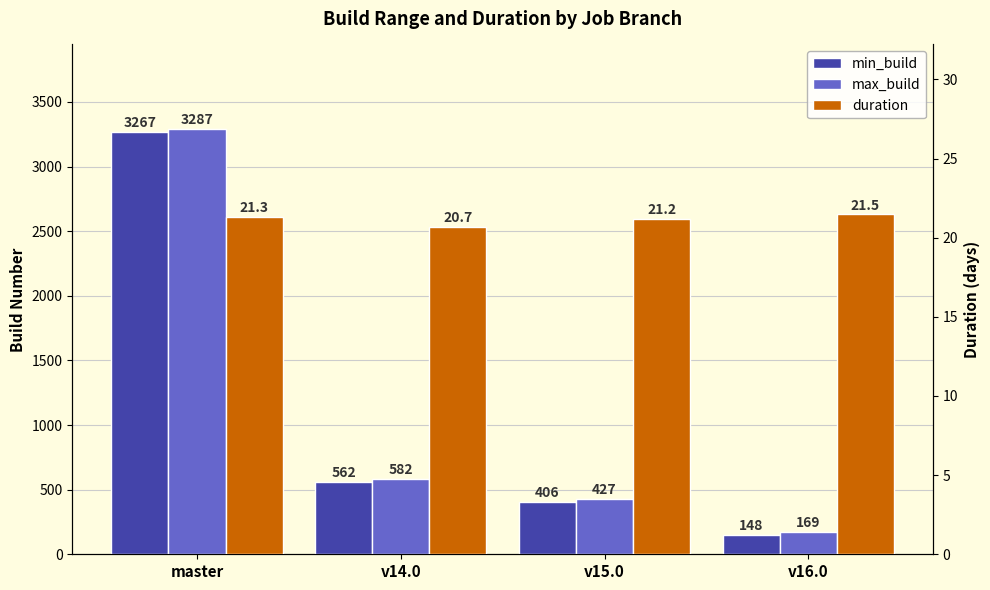

Is the value of duration at v15.0 greater than the value of max_build at v15.0?

No